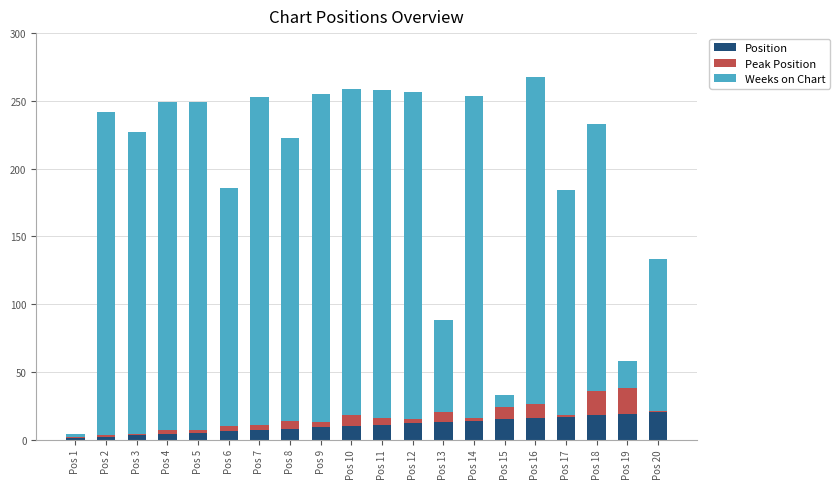

Is it true that Position equals 11 at Pos 11?

True